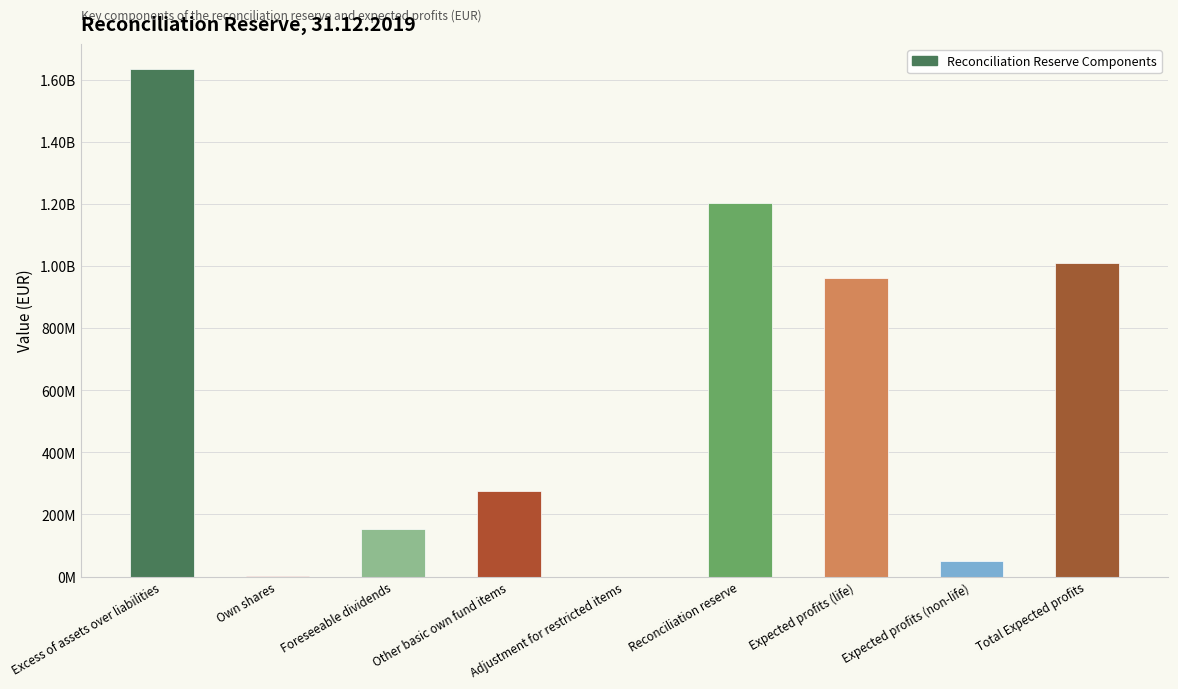

What is the change in value from Foreseeable dividends to Expected profits (life)?

+807566498.9